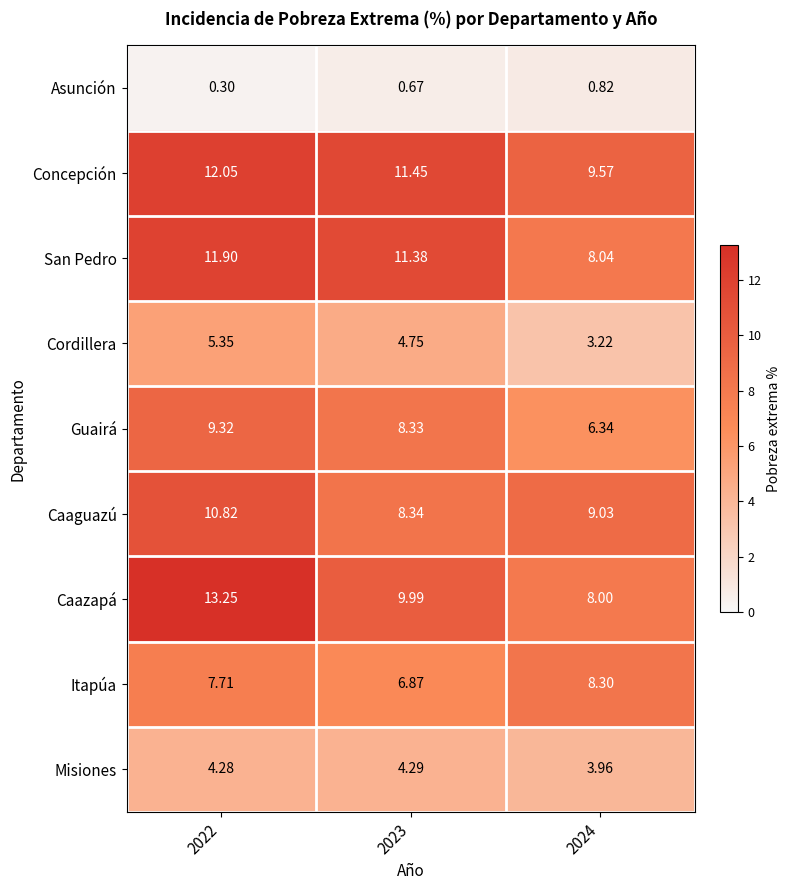

Between 2022 and 2024, which series saw the biggest shift?

Caazapá